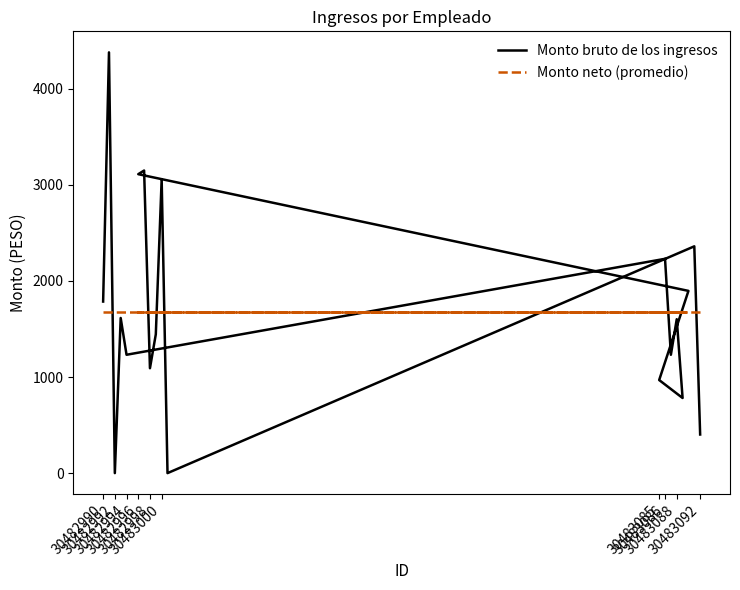

Which category has the lowest value in the Monto neto (promedio) series?

30482990